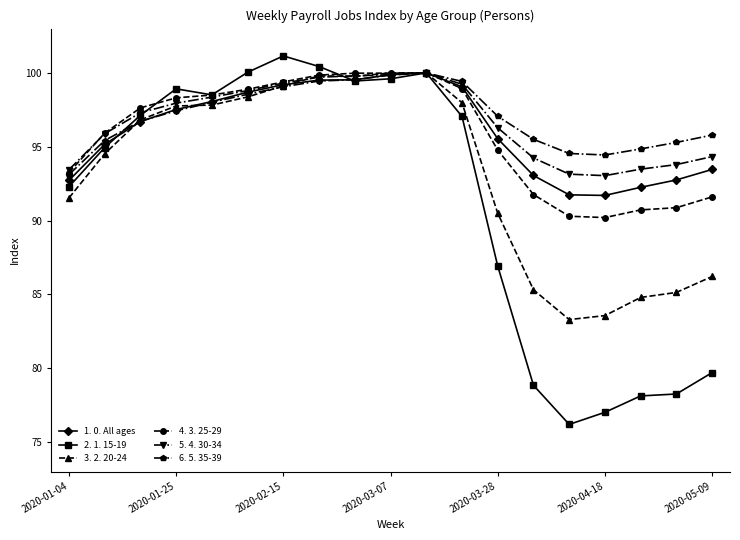

What is the smallest value displayed?

76.2